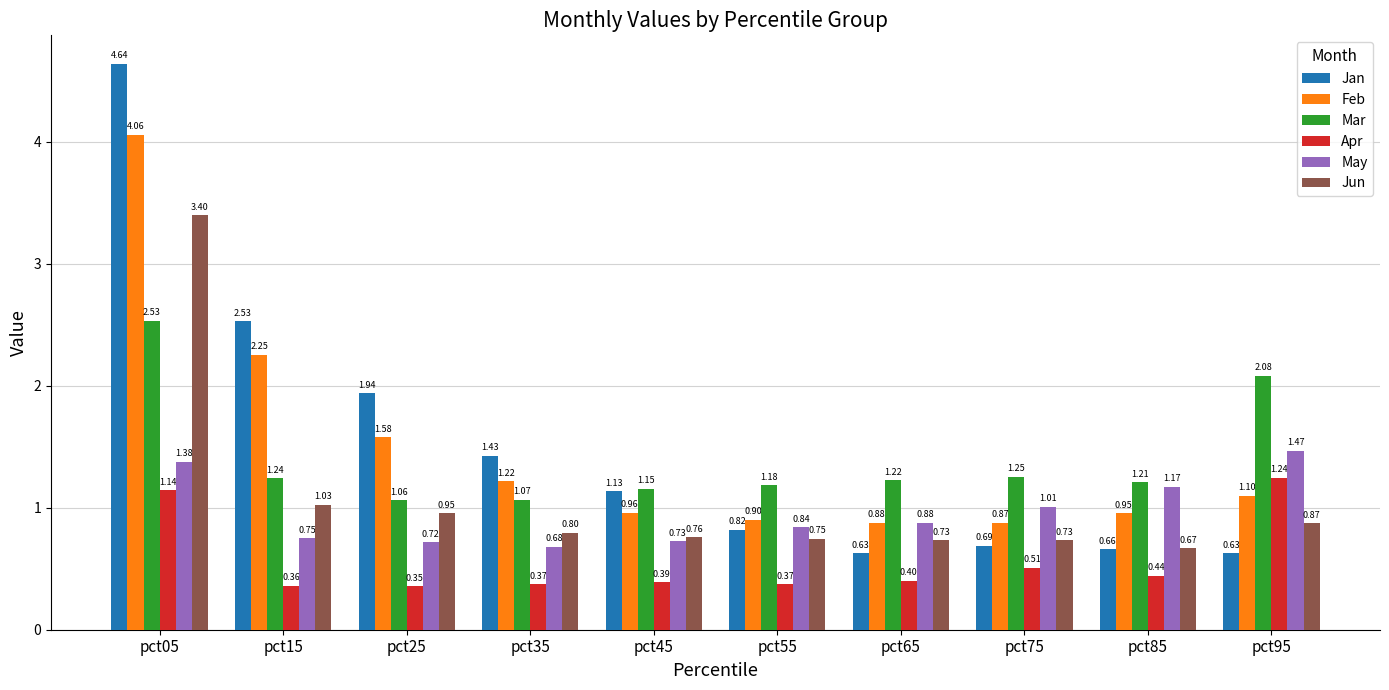

At pct05, list the series in order from largest to smallest.

Jan, Feb, Jun, Mar, May, Apr